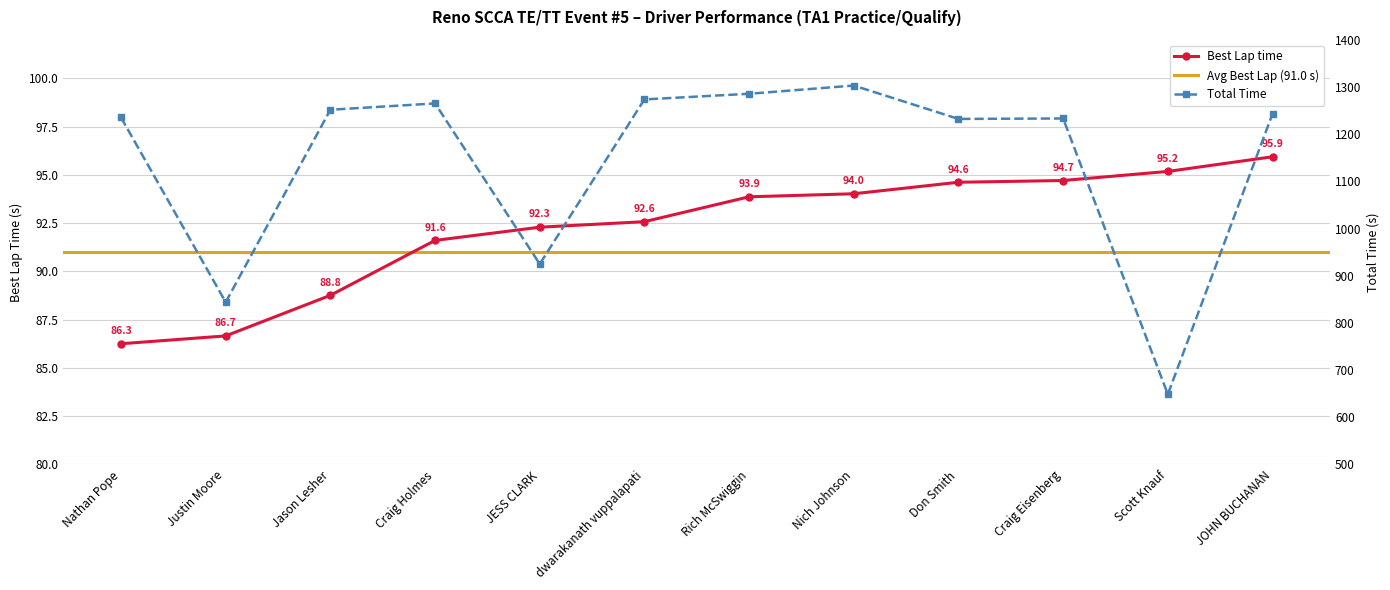

At which category is the sum across all series the highest?

Nich Johnson